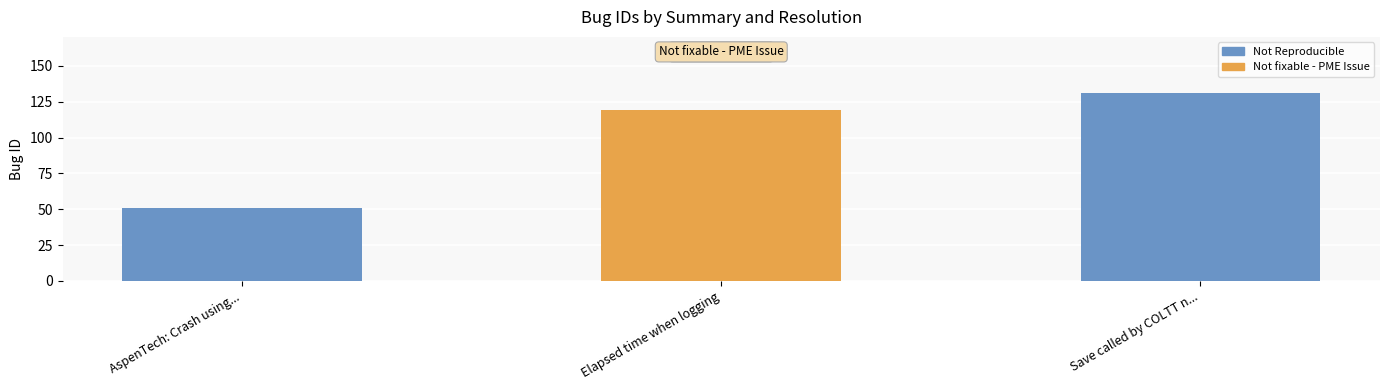

What is the sum of the values at AspenTech: Crash using COLTT 1.08.4 and Elapsed time when logging?

170